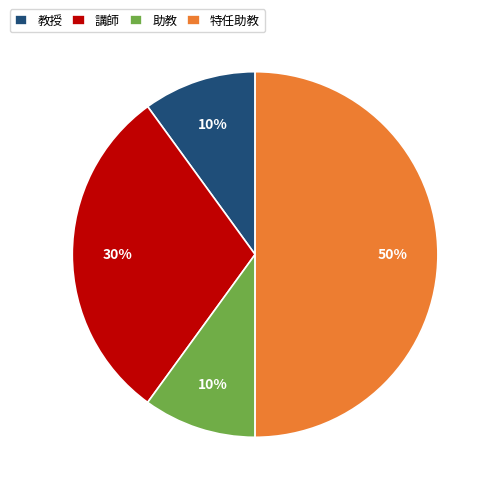

Is the sum of 助教 and 教授 greater than half?

No